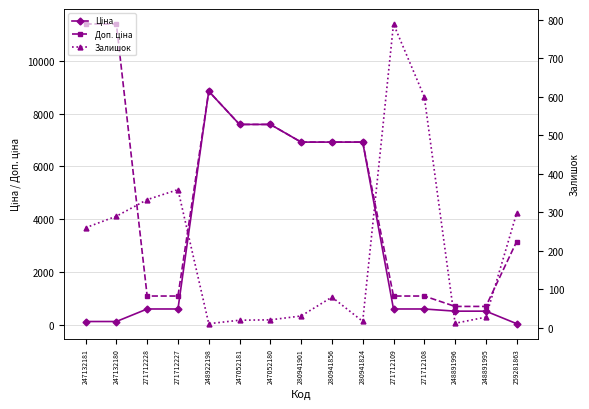

Does the chart display data point markers on the line(s)?

Yes